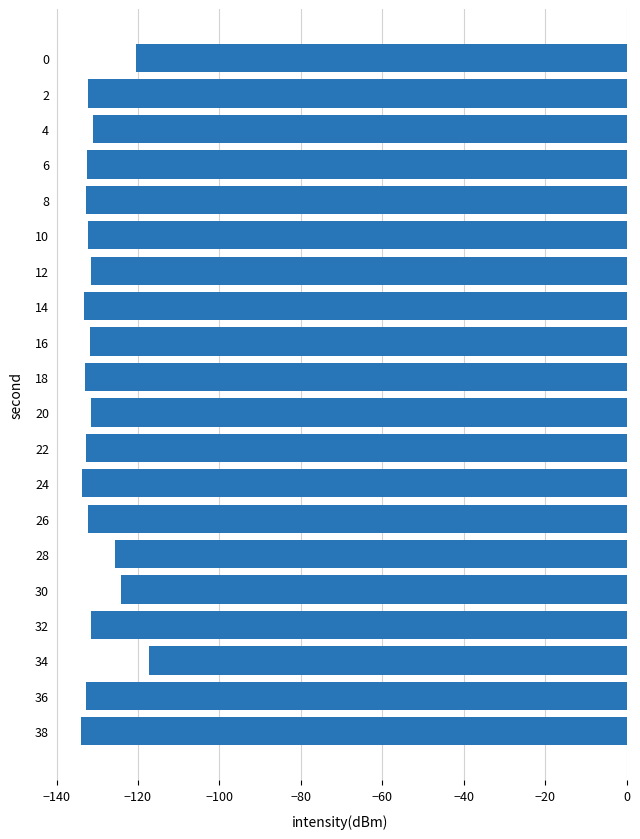

Between 34 and 12, which is larger?

34